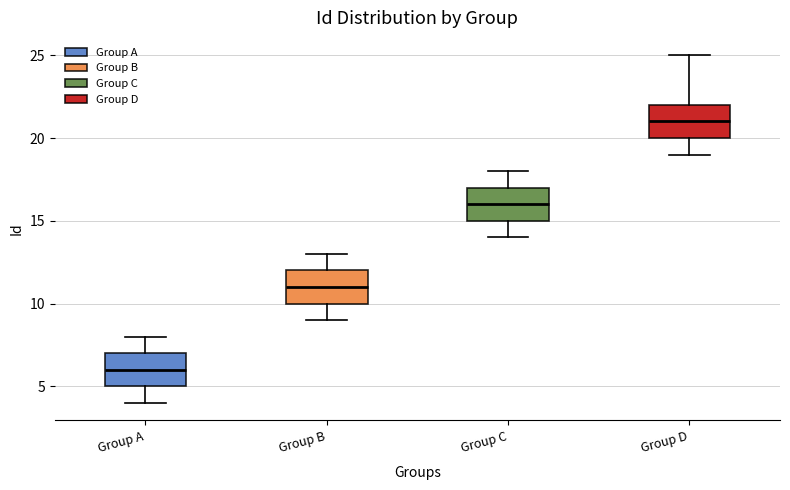

Reading left to right, read every box against the y-axis: the position of its median line, the range the box covers, and the ends of its whiskers. The values are not printed on the chart, so give them approximately, as read against the axis.

Group A: median 6, box 5 to 7, whiskers 4 to 8
Group B: median 11, box 10 to 12, whiskers 9 to 13
Group C: median 16, box 15 to 17, whiskers 14 to 18
Group D: median 21, box 20 to 22, whiskers 19 to 25